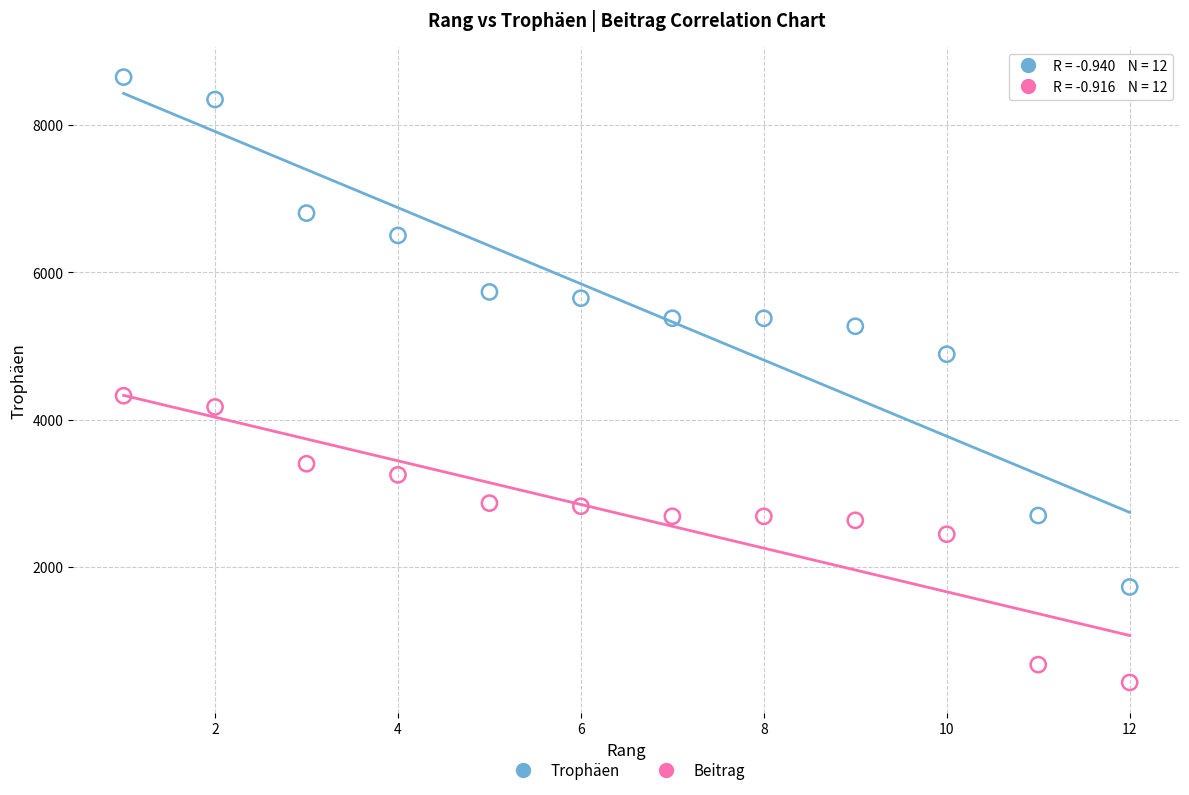

Across all data points, what is the range of Y values (max minus min)?

8217